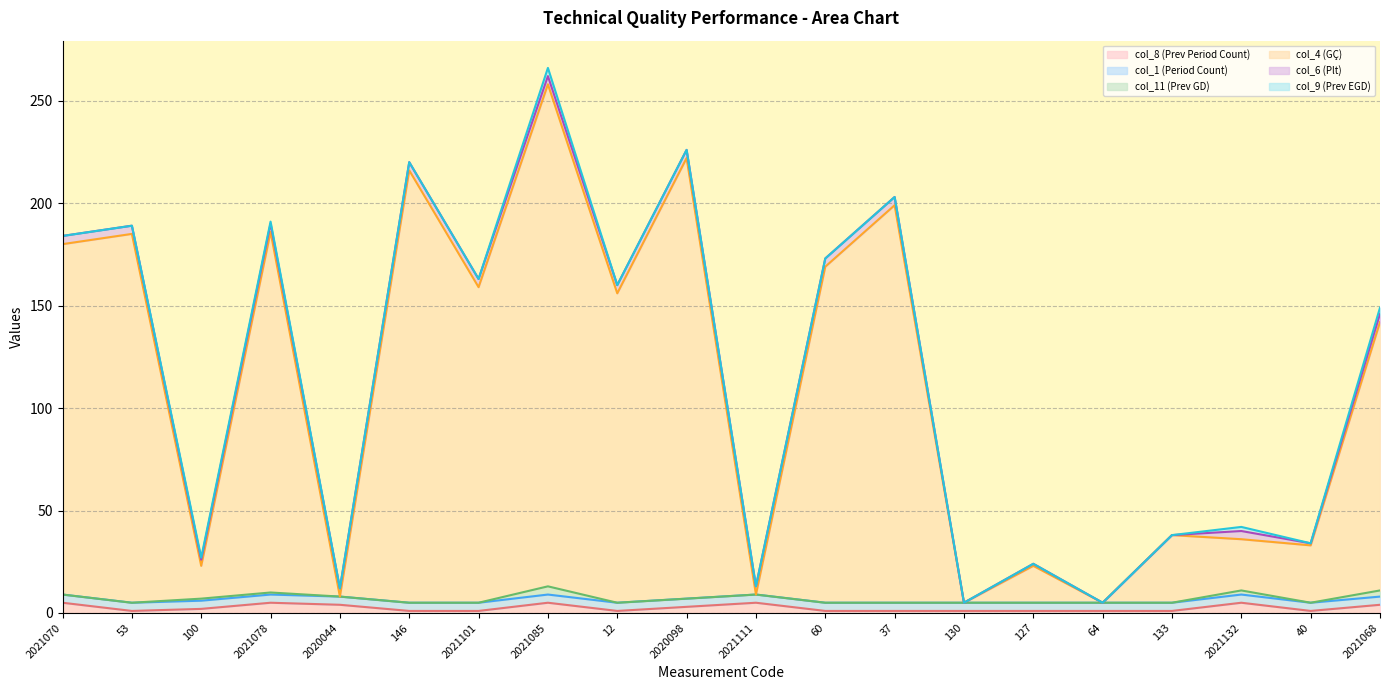

What is the minimum value for col_8 (Prev Period Count)?

1